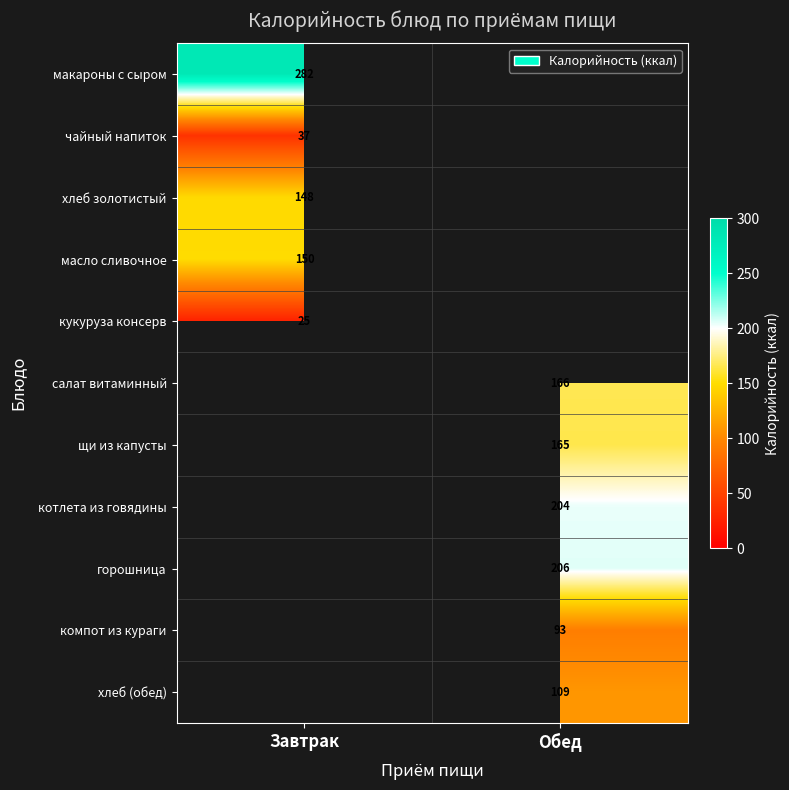

Which has a higher value, Обед or Завтрак?

Завтрак